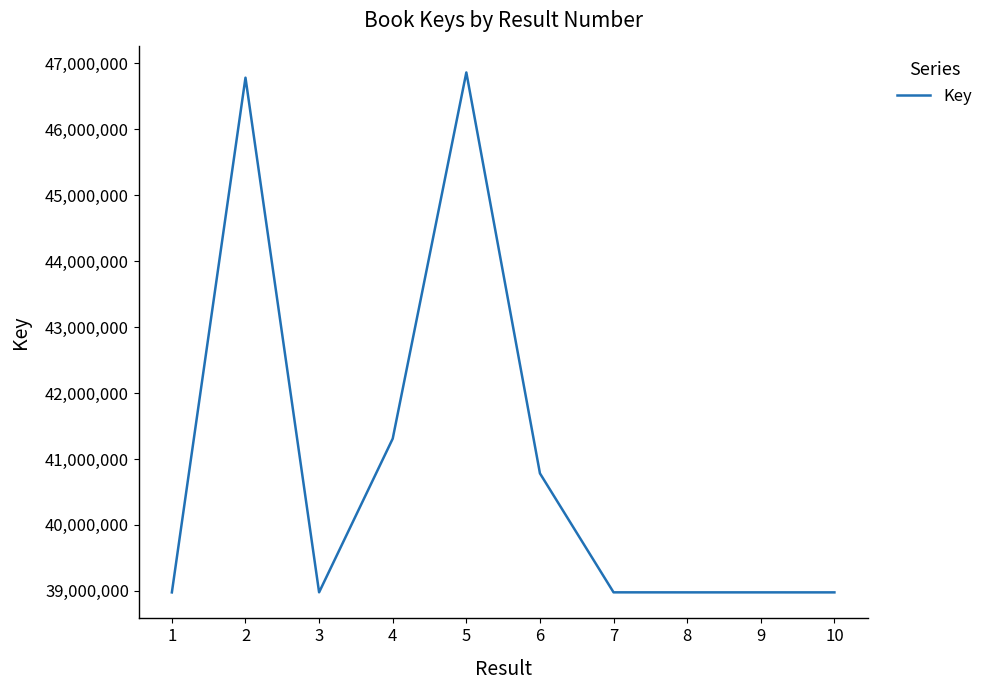

What is the difference between the maximum and minimum values?

7882850